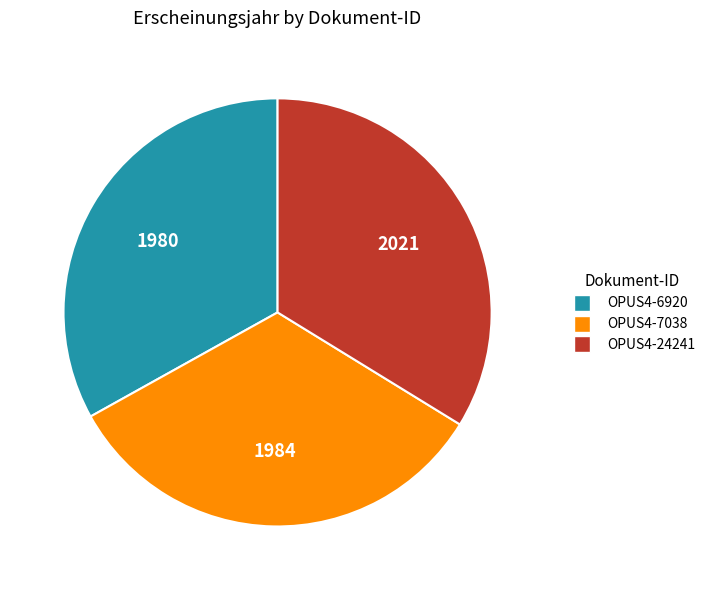

Approximately how many times larger is the value at OPUS4-6920 compared to OPUS4-7038?

1.0